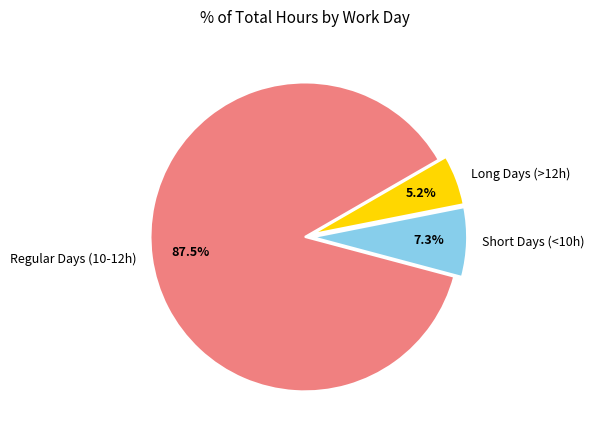

Rank the categories by value from highest to lowest.

Regular Days (10-12h), Short Days (<10h), Long Days (>12h)